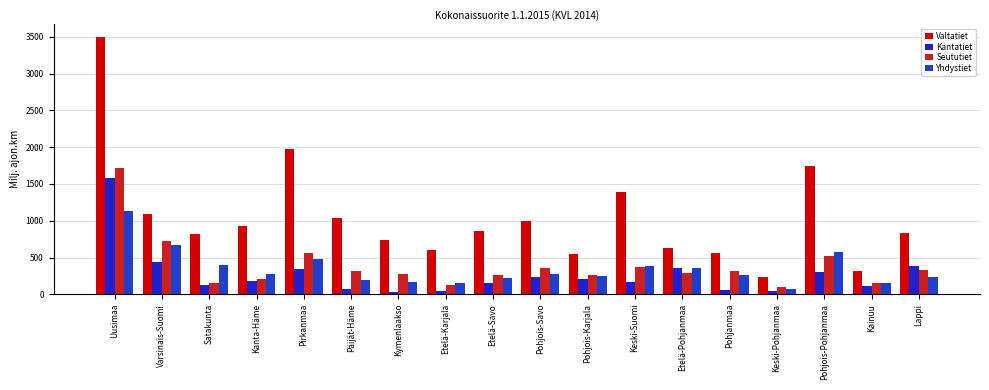

Rank the series at Pohjois-Pohjanmaa from lowest to highest value.

Kantatiet, Seututiet, Yhdystiet, Valtatiet